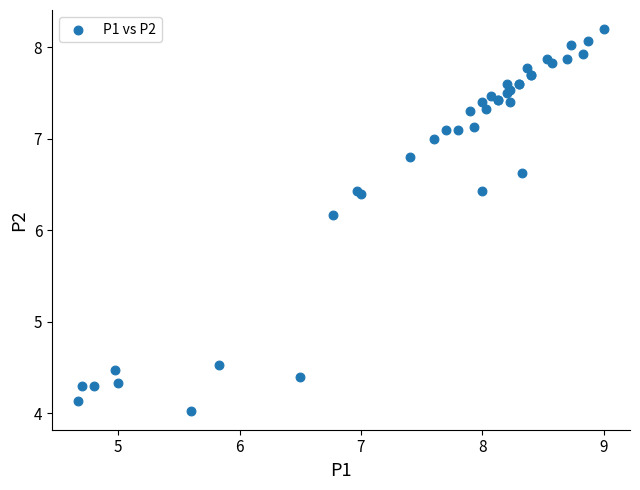

What Y value in the scatter plot is closest to 6?

6.2